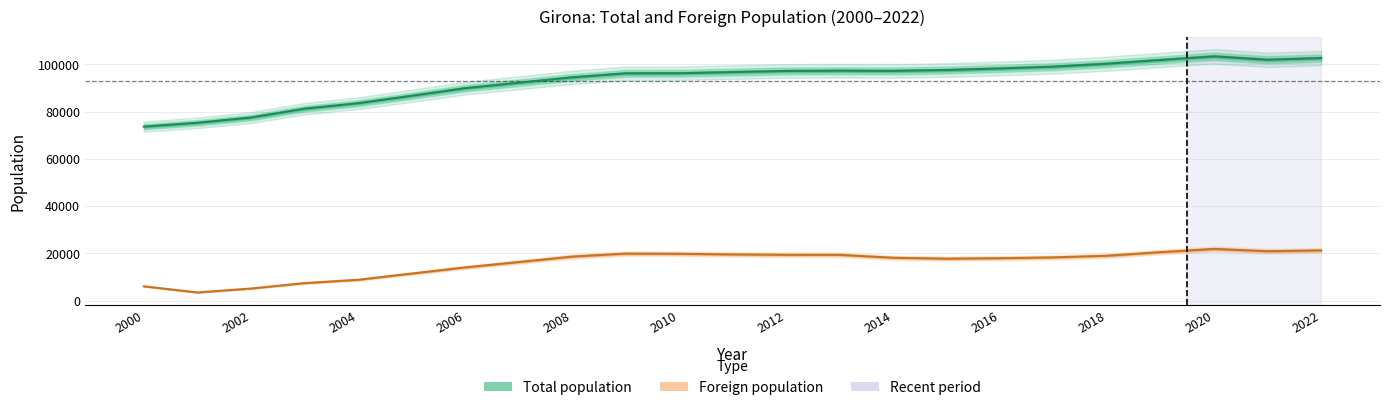

True or false: Total population and Foreign population cross at least once.

False